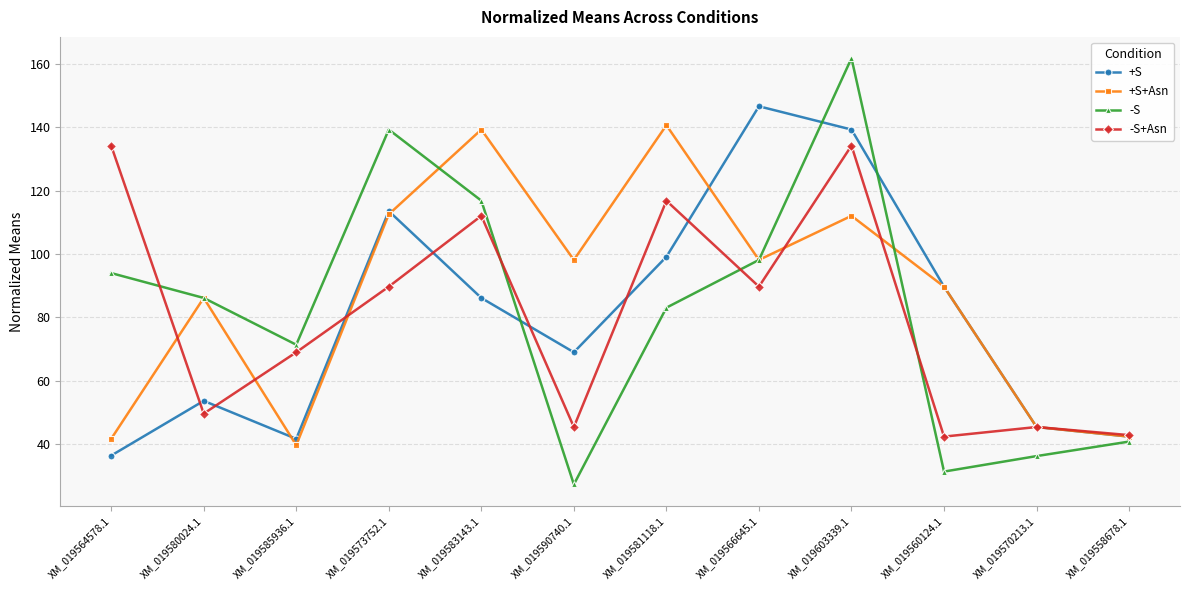

Is it true that +S+Asn equals 112.1 at XM_019603339.1?

True